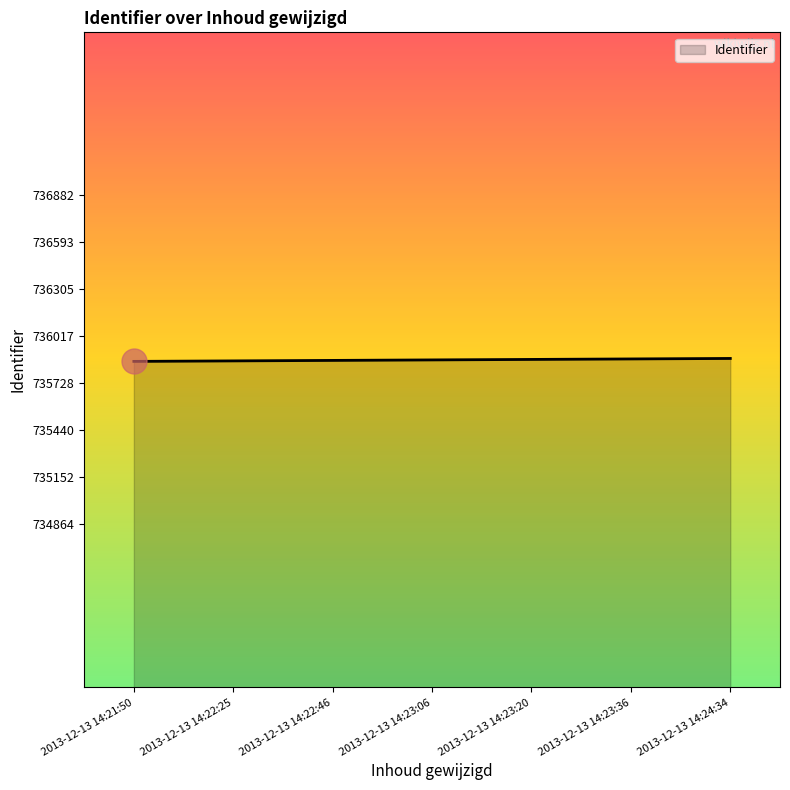

What is the change in value from 2013-12-13 14:23:36 to 2013-12-13 14:24:34?

+3